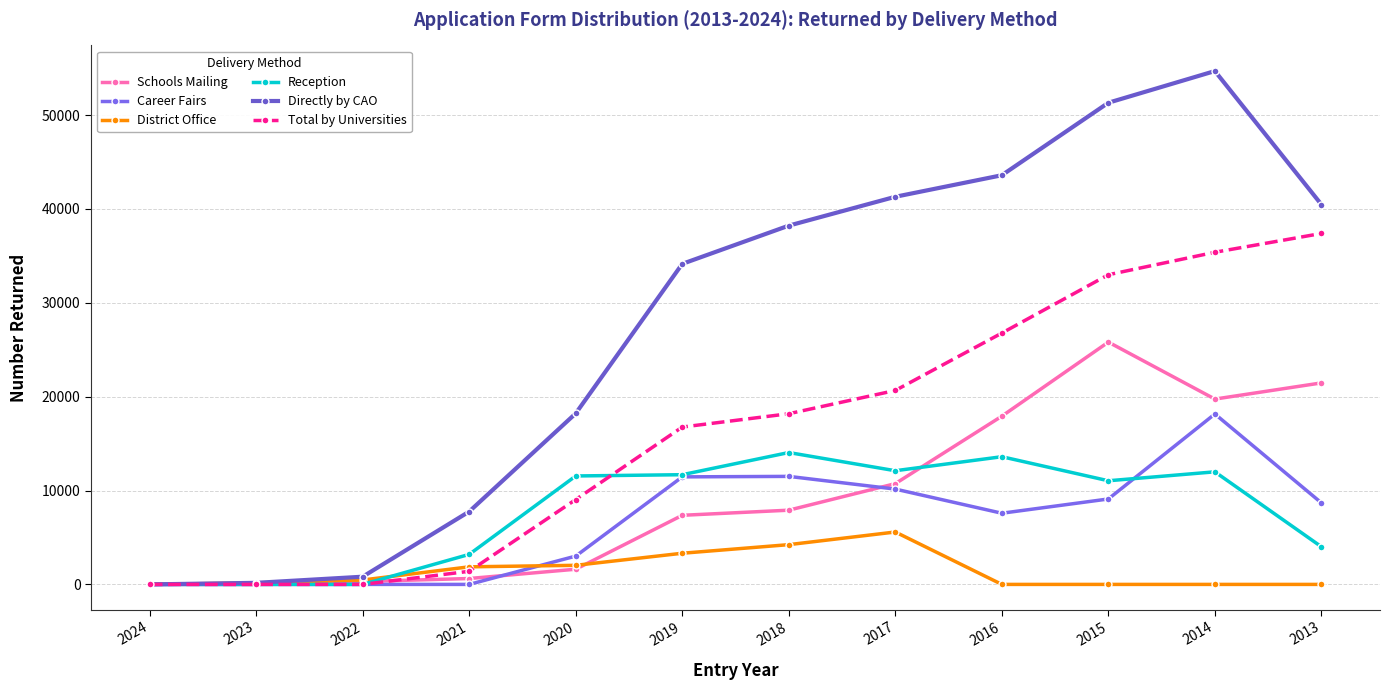

At how many categories does at least one series exceed 20642?

7